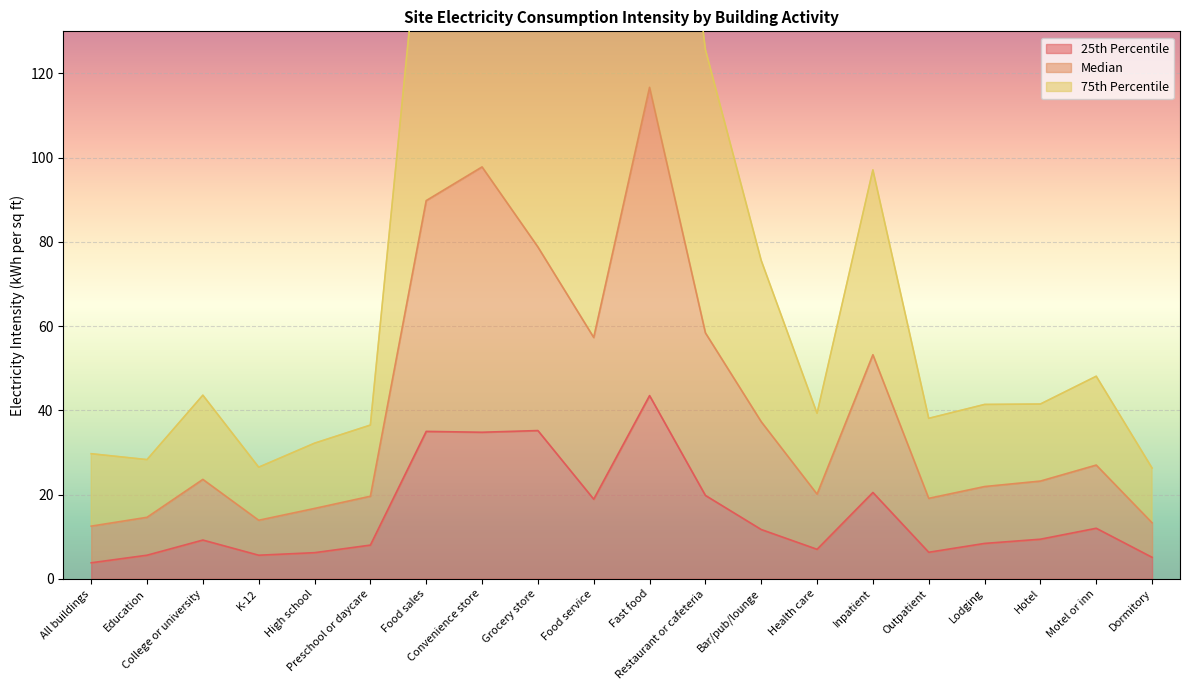

What is the highest value of the 25th Percentile series?

43.5